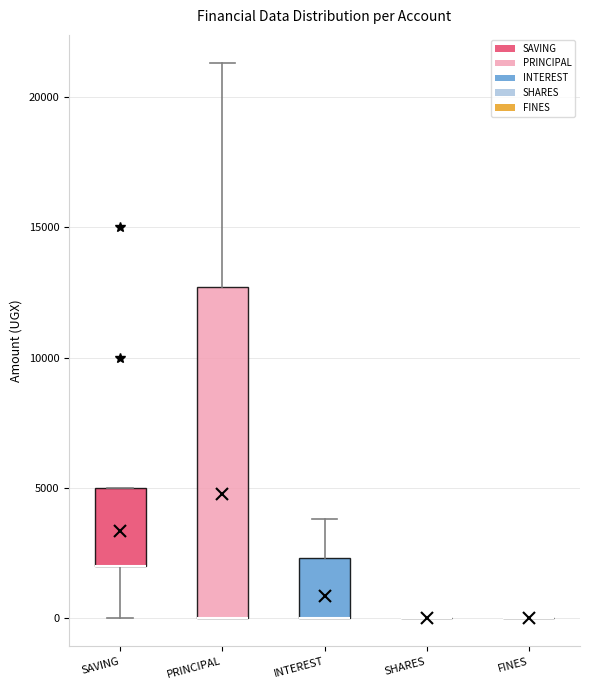

Where is the upper edge of the box for PRINCIPAL on the y-axis? The values are not printed on the chart, so give them approximately, as read against the axis.

12500